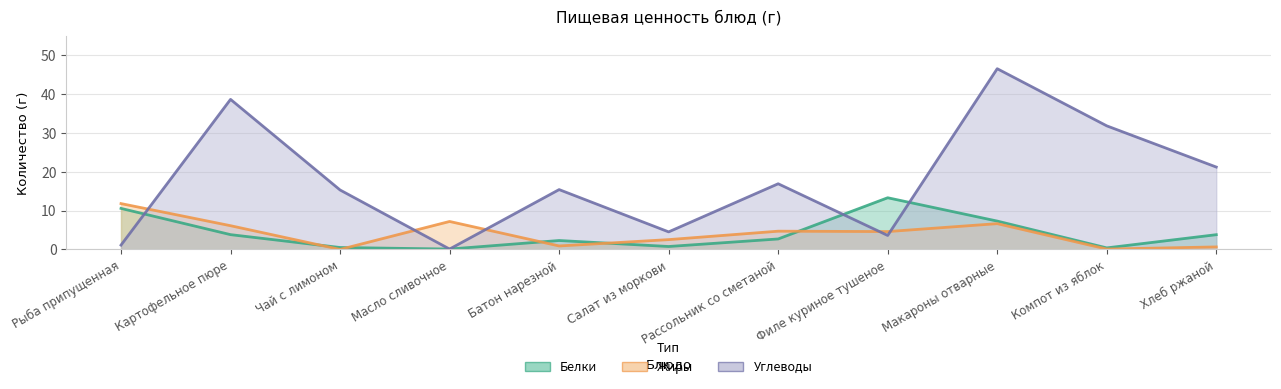

Which has a higher value, Филе куриное тушеное or Хлеб ржаной?

Филе куриное тушеное